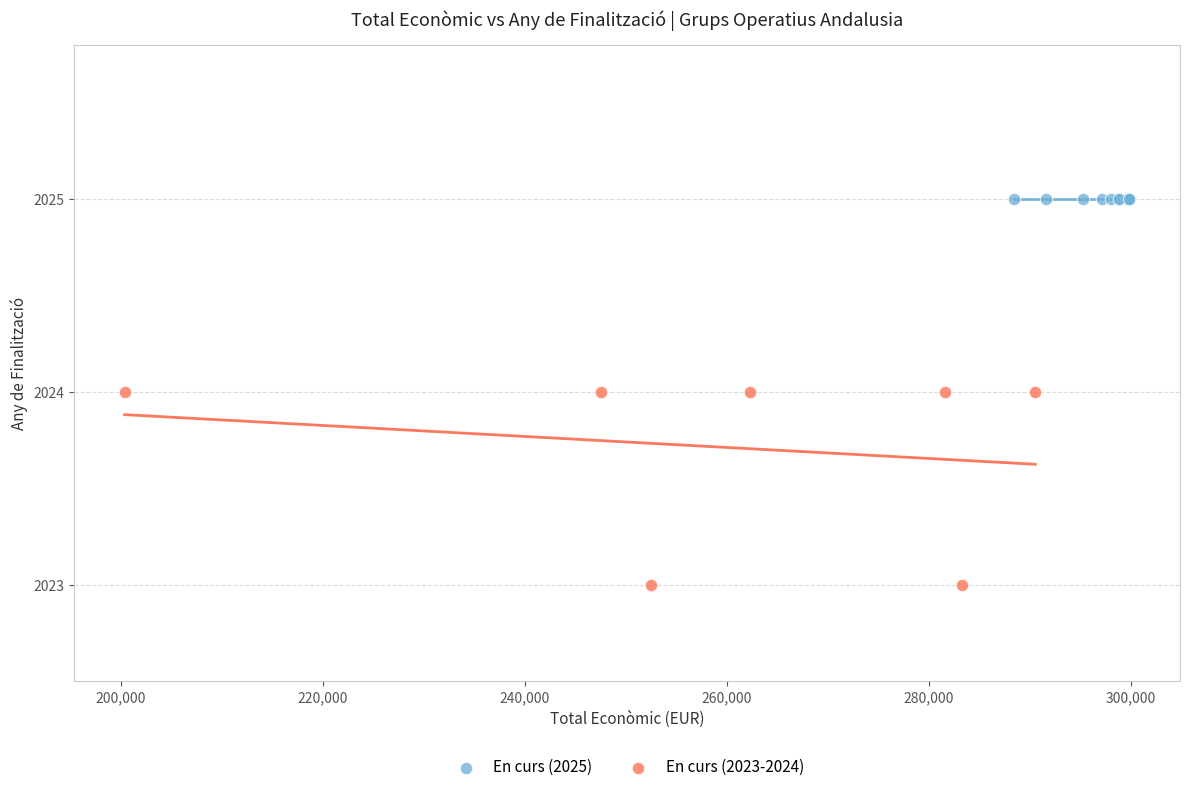

Which series contains the lowest Y value?

En curs (2023-2024)